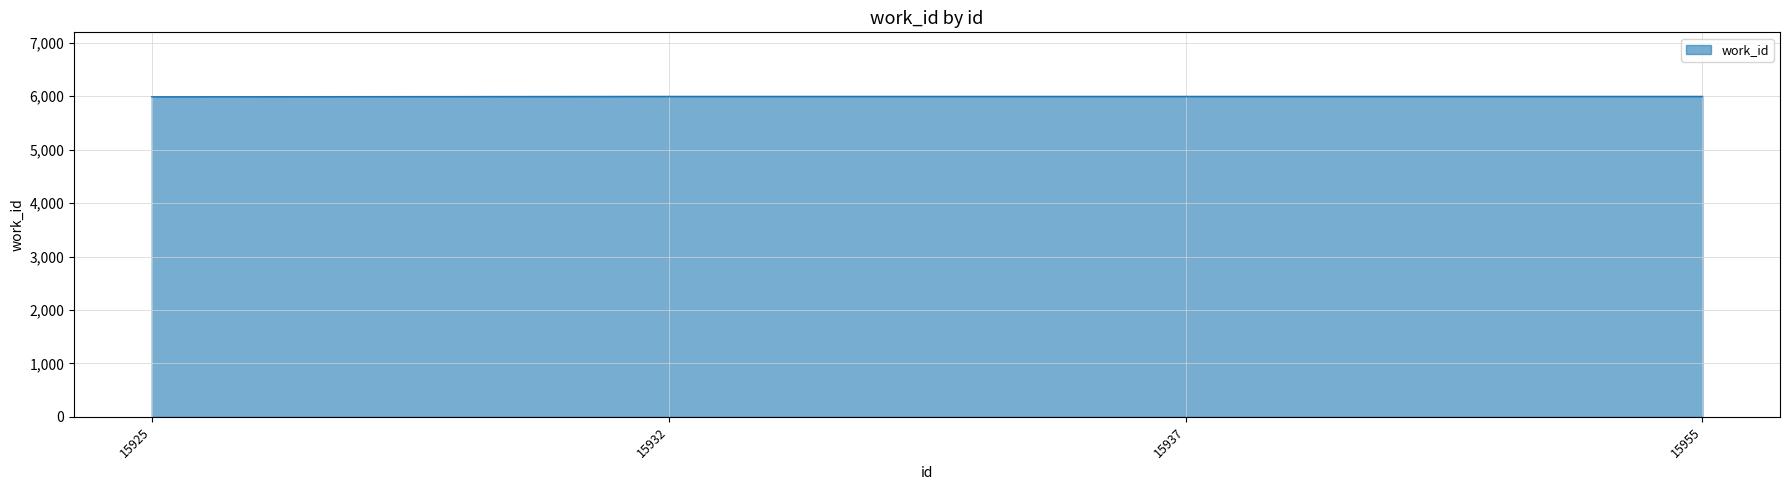

The value at 15932 is 8325. True or false?

False